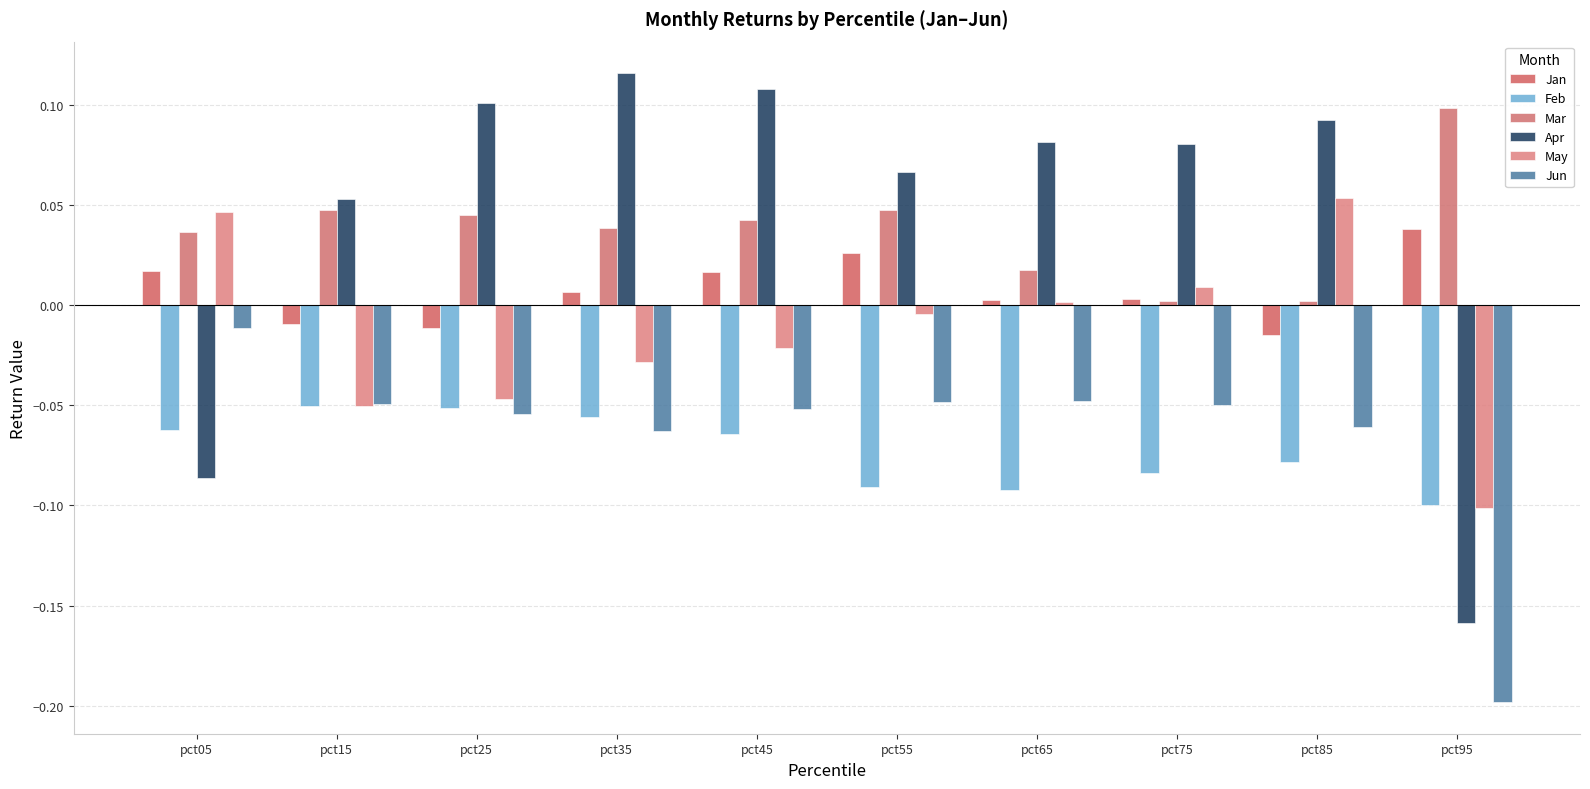

Which series has the largest total across all categories?

Apr